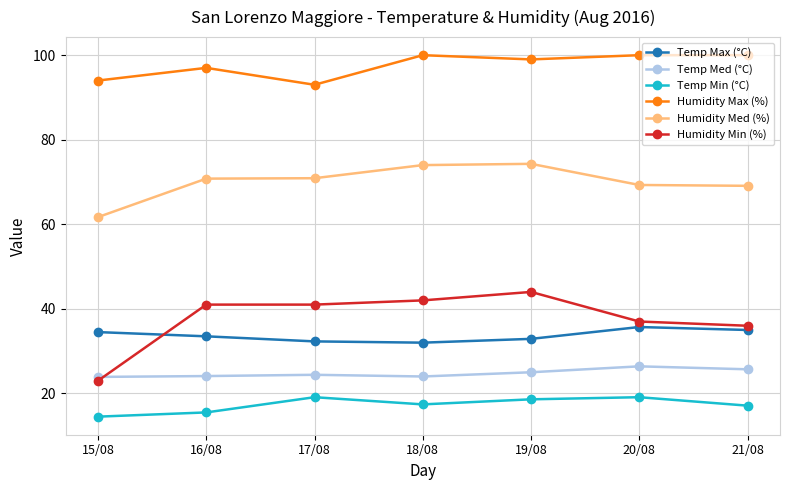

At how many categories does at least one series exceed 38?

7